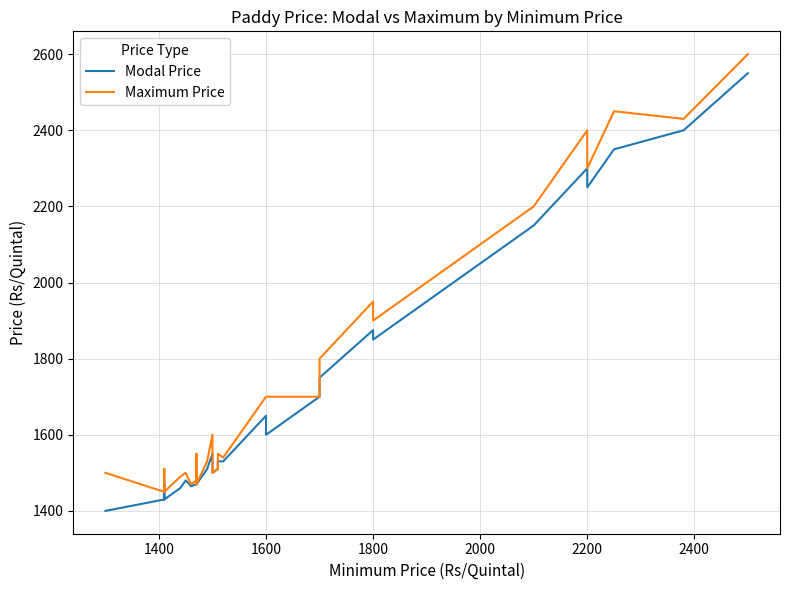

What is the sum of all Maximum Price values?

68200